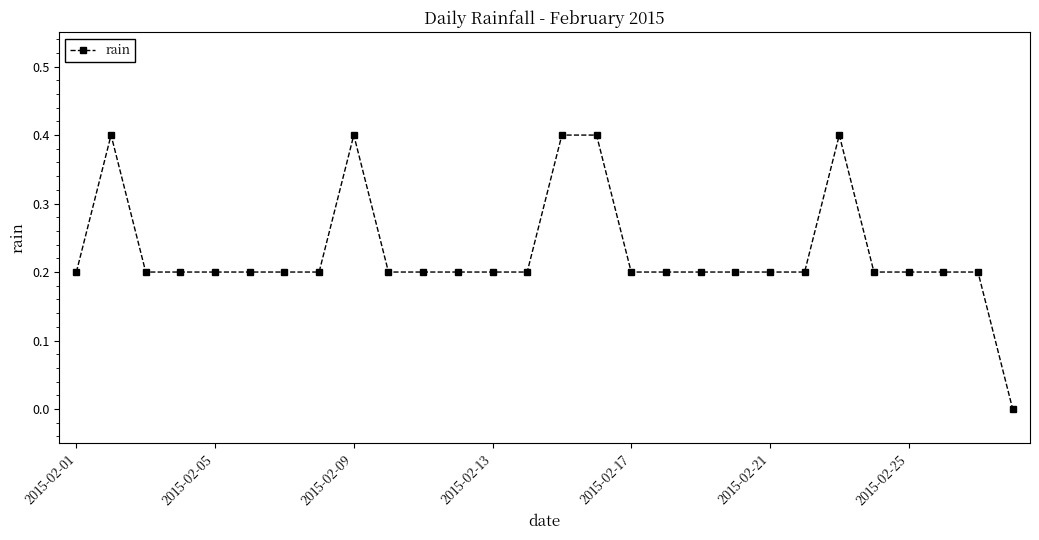

What is the value of the 19th point from the left?

0.2